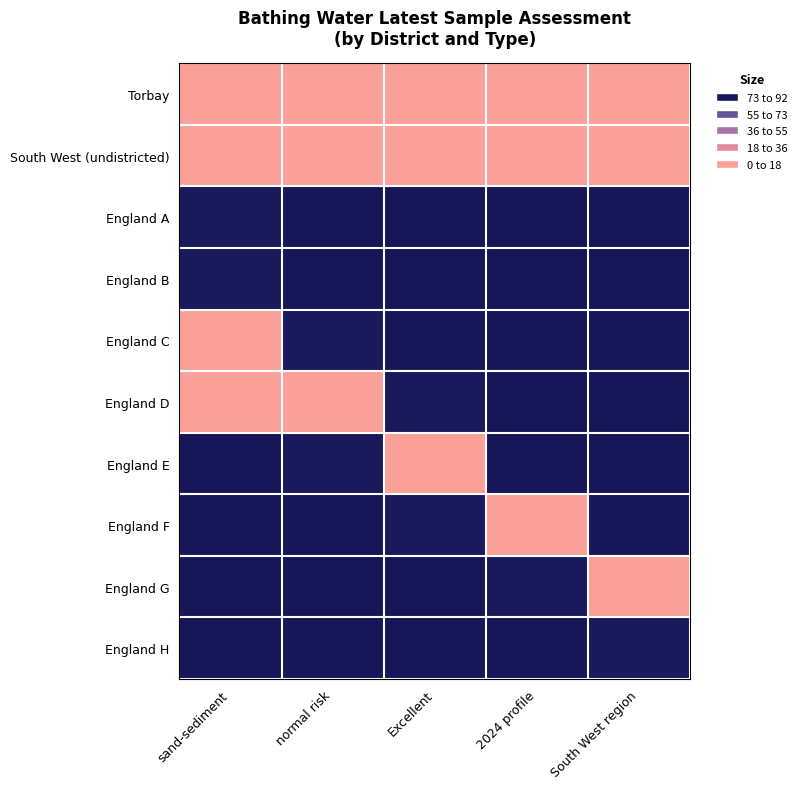

At which category is the sum across all series the highest?

sand-sediment